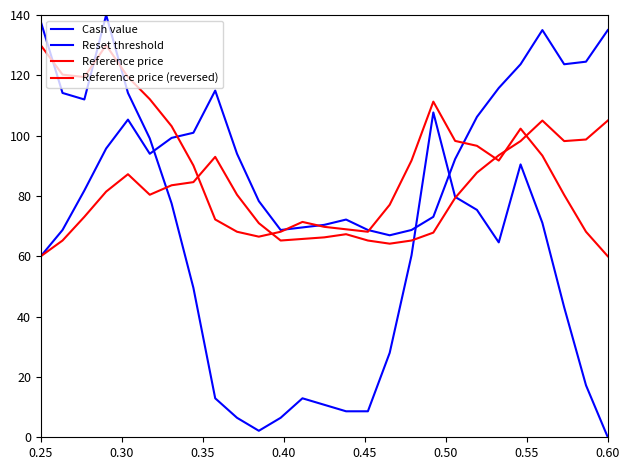

At which category does Reference price (reversed) reach its first local peak?

0.40